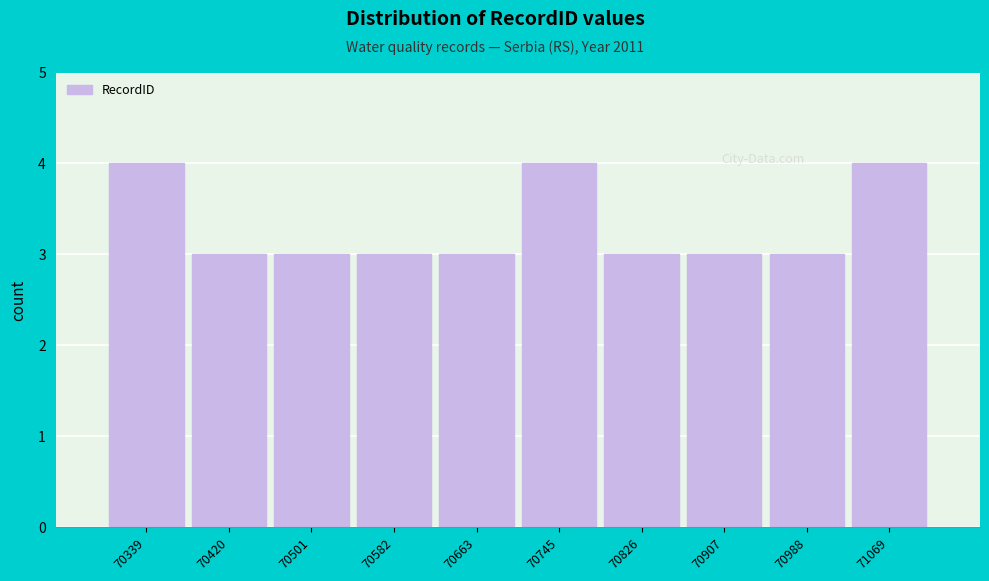

Reading left to right, extract all data points from this chart.

70339=4	70420=3	70501=3	70582=3	70663=3	70745=4	70826=3	70907=3	70988=3	71069=4